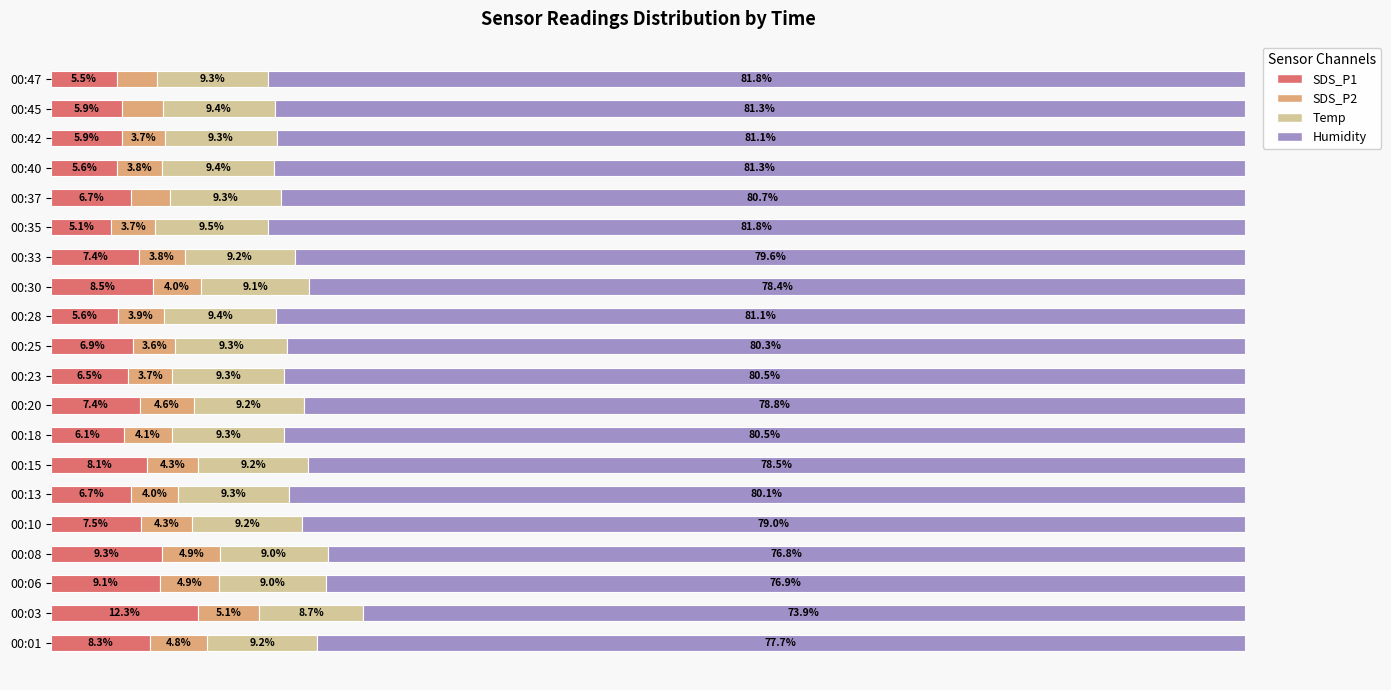

At which label does SDS_P1 reach its minimum?

00:35